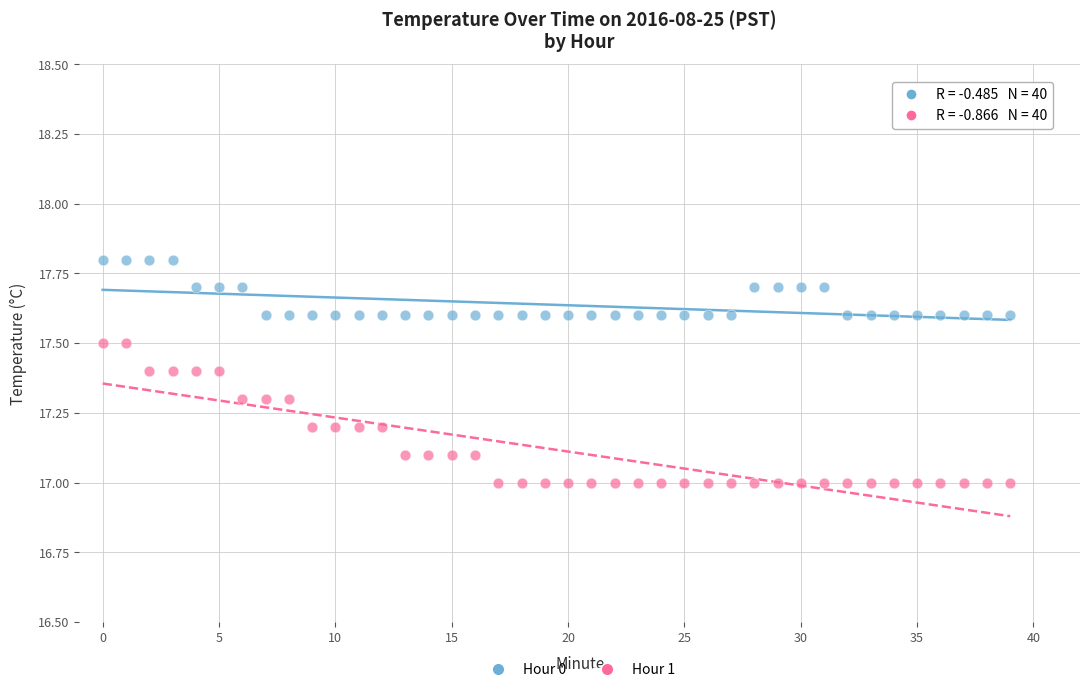

Across all data points, what is the range of Y values (max minus min)?

0.8